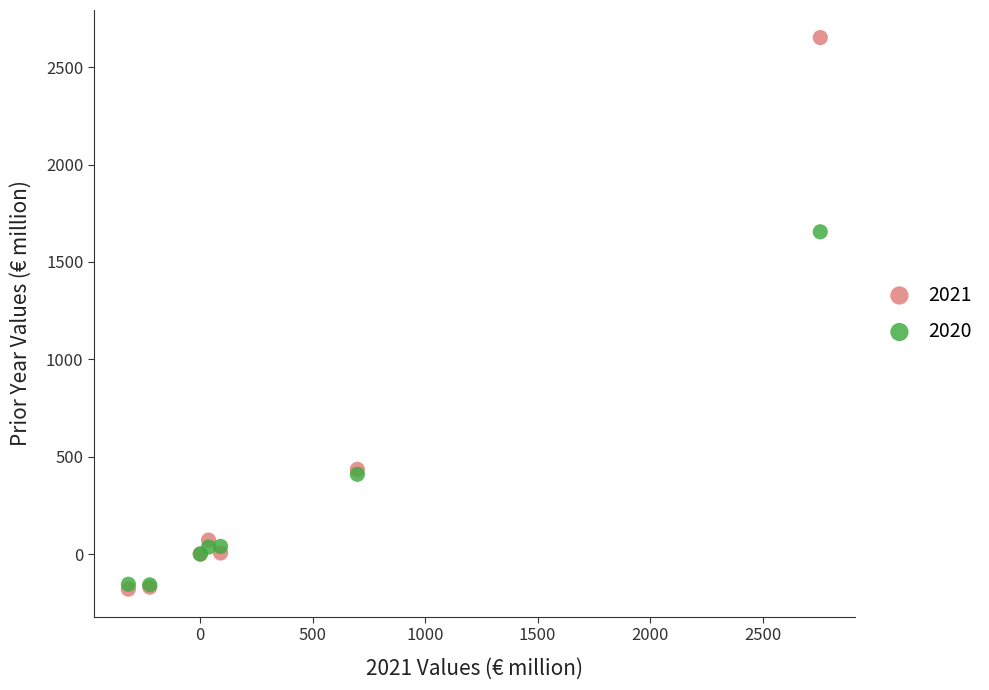

Across all series, what Y value is closest to 1235?

1654.4